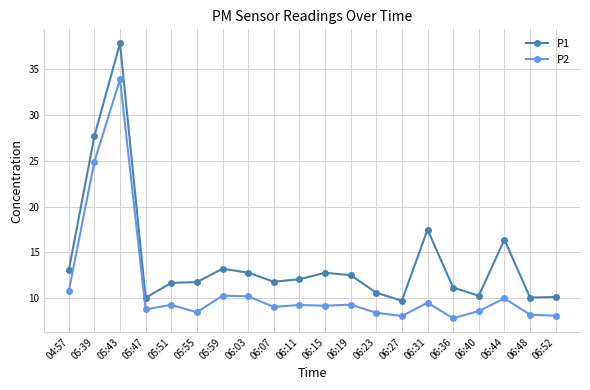

In P1, how many points are higher than both neighbors (excluding endpoints)?

5